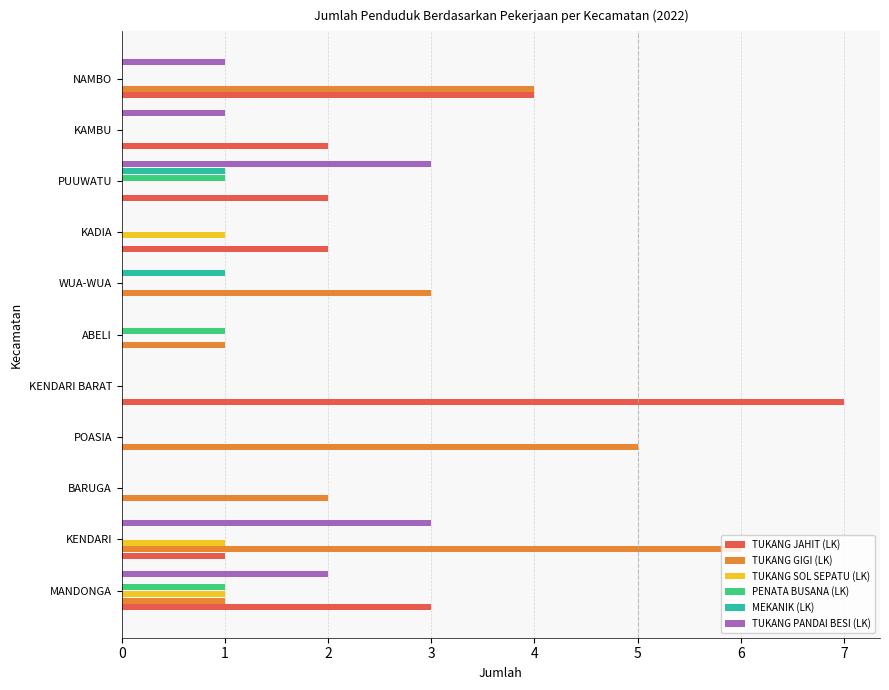

Between MANDONGA and ABELI, which series saw the biggest shift?

TUKANG JAHIT (LK)